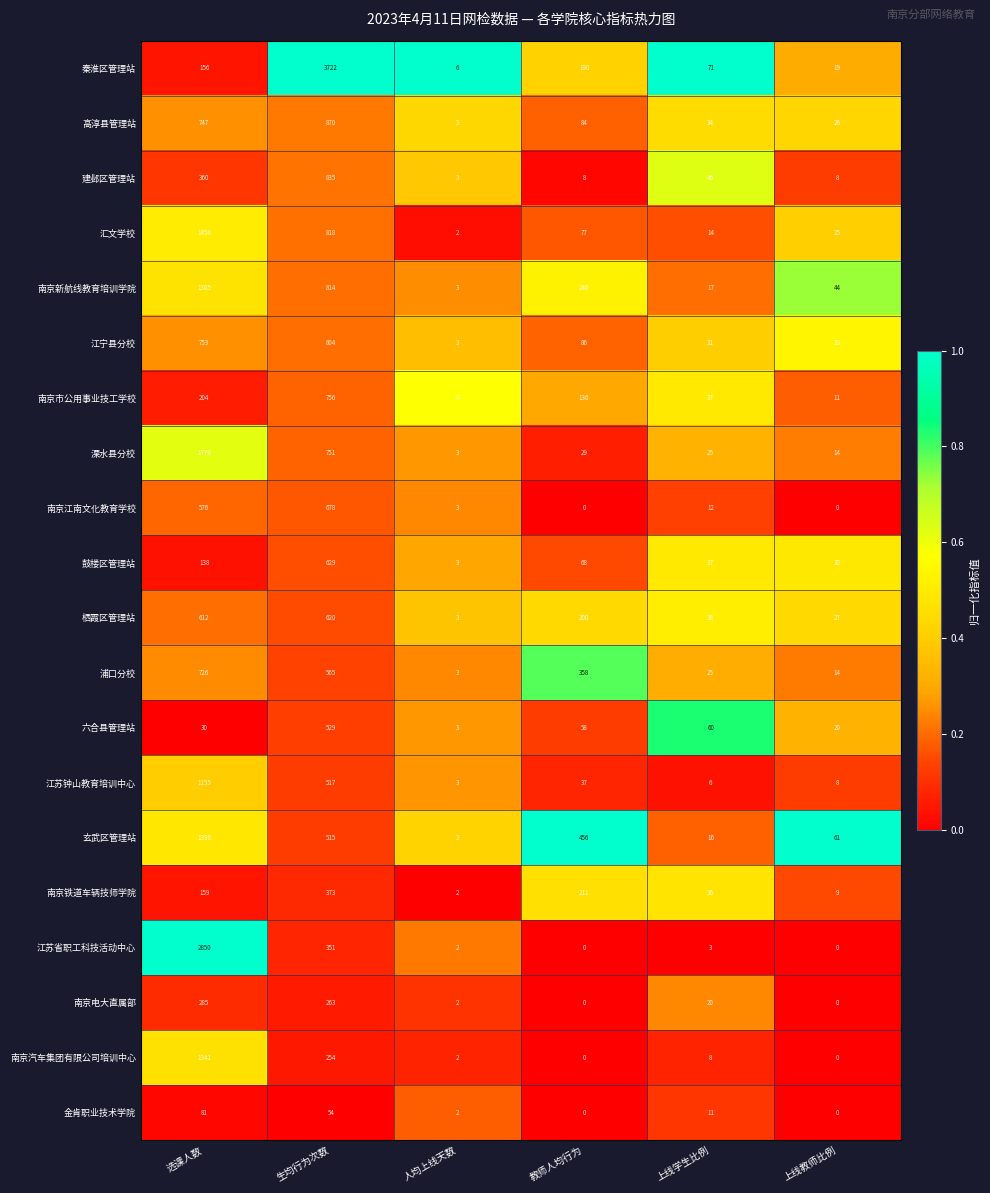

What is the sum of the 南京电大直属部 values at 生均行为次数 and 上线学生比例?

283